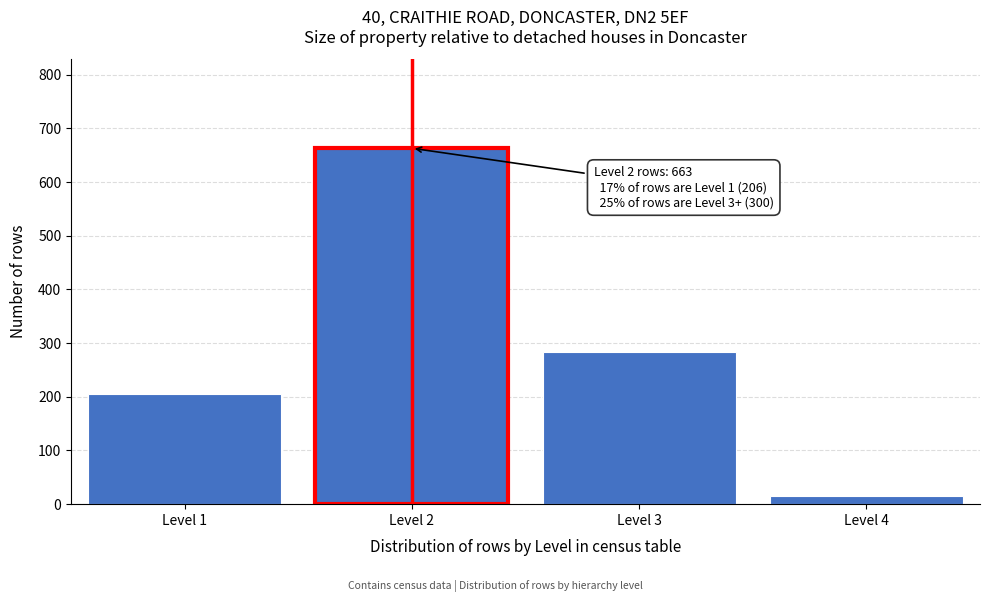

Reading left to right, extract all data points from this chart.

206	663	284	16